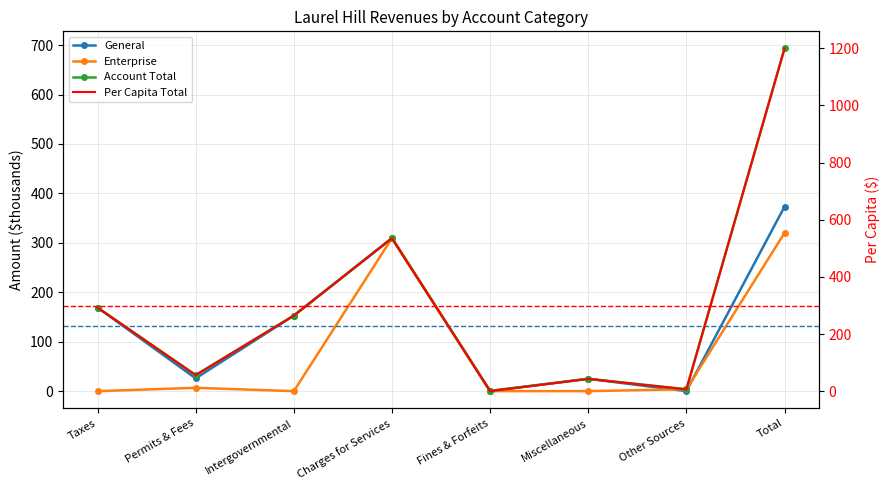

What is the sum of the Account Total values at Taxes and Fines & Forfeits?

169.4